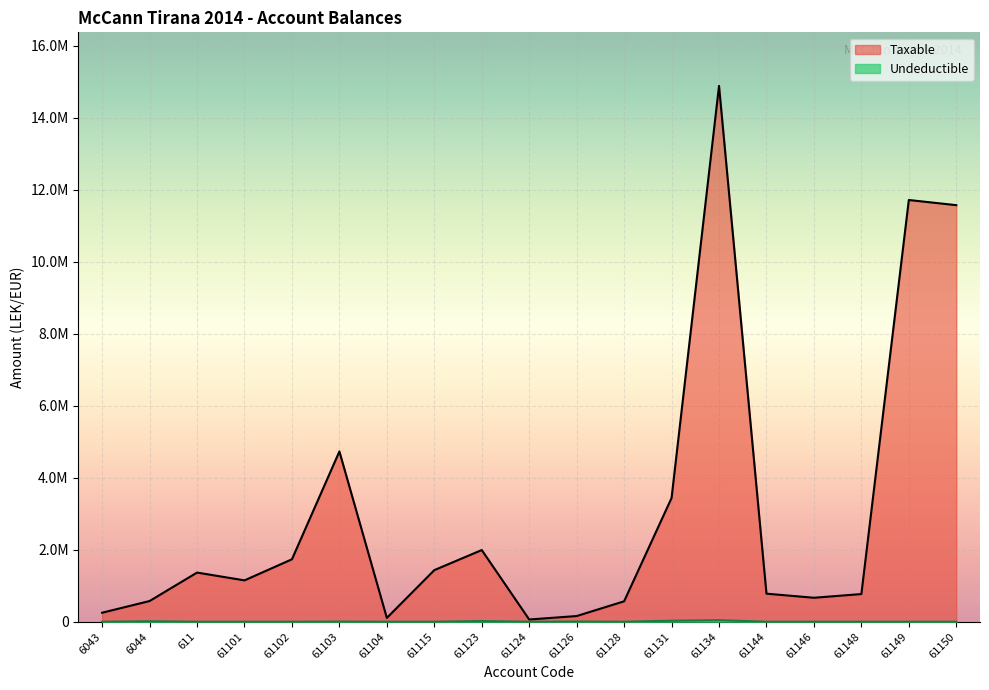

The Undeductible series shows 28000.0 at 61131. True or false?

True